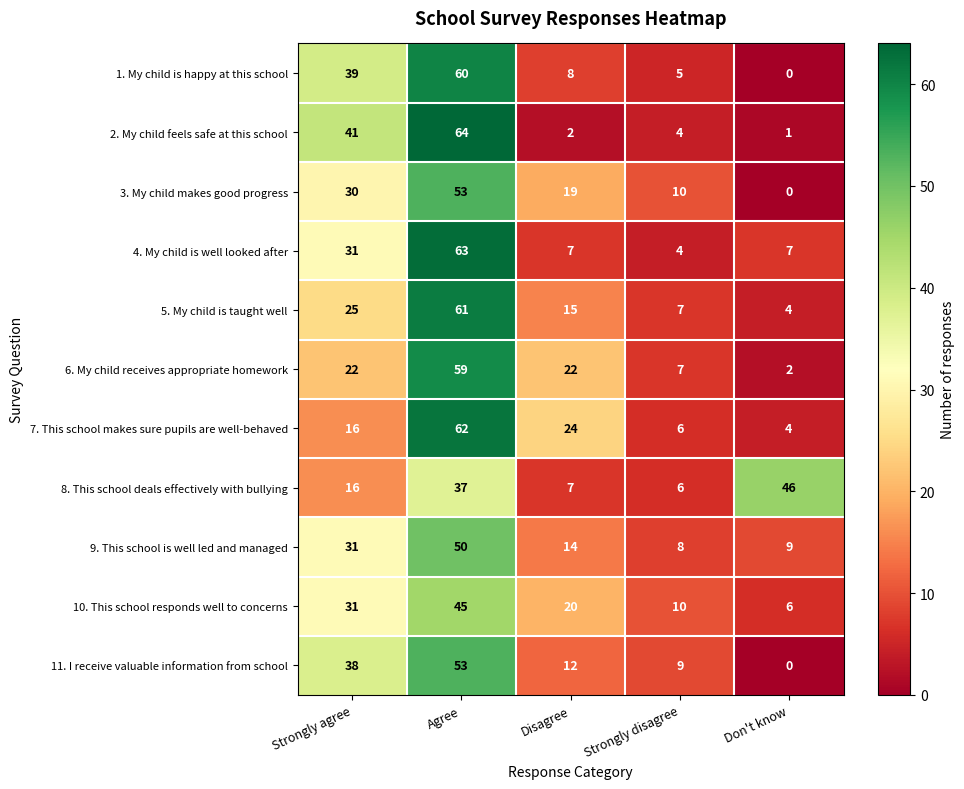

What is the total value across all series at Disagree?

150